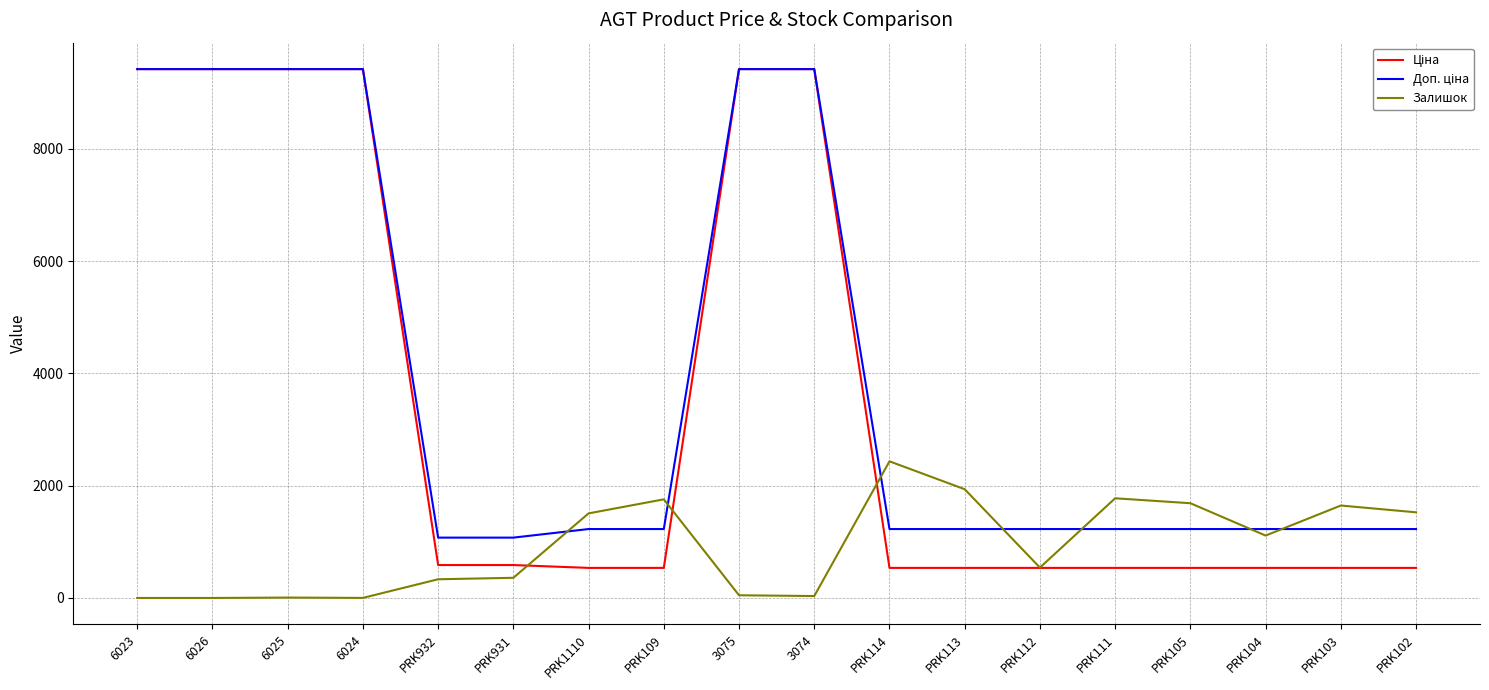

Between PRK112 and PRK103, which series saw the biggest shift?

Залишок